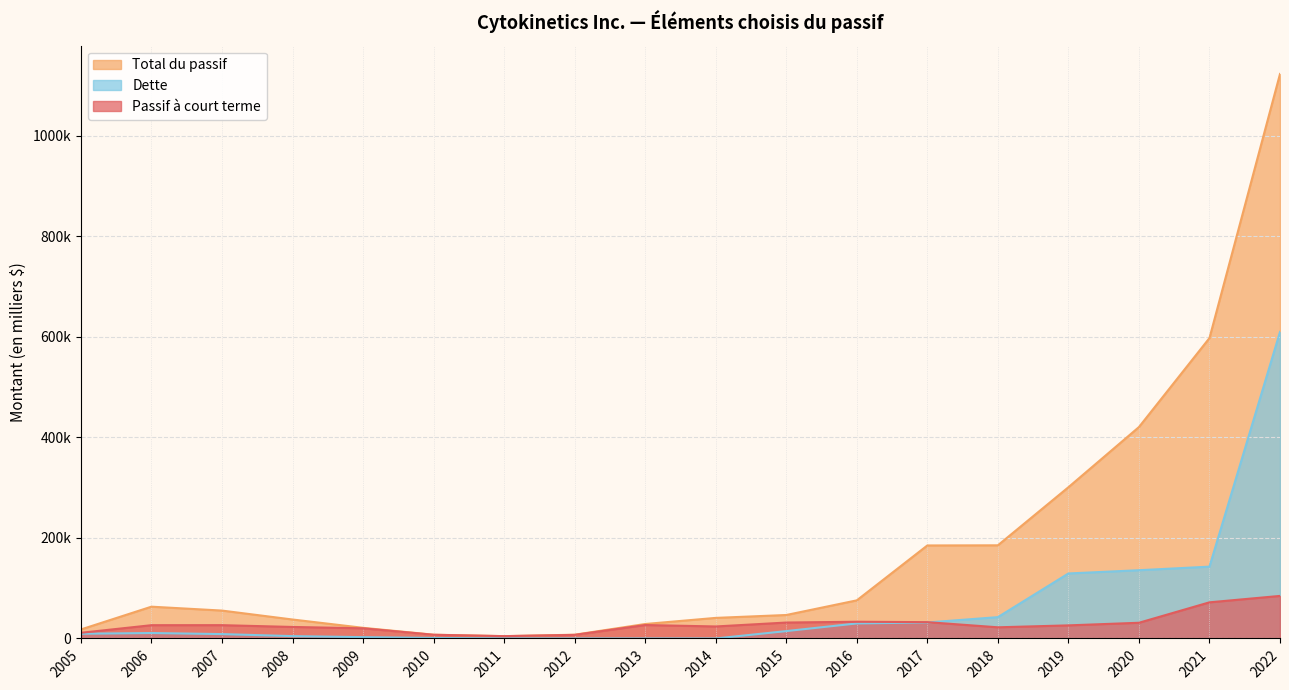

List the labels in order of Passif à court terme value, smallest first.

2011, 2012, 2010, 2005, 2009, 2018, 2008, 2014, 2019, 2006, 2007, 2013, 2020, 2015, 2017, 2016, 2021, 2022